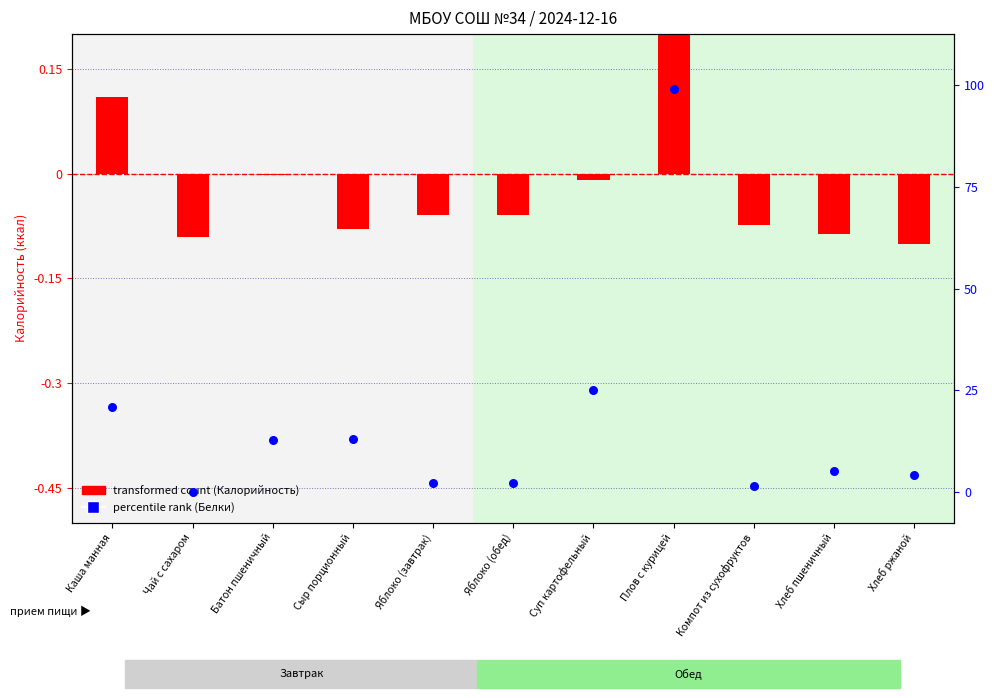

Which series reaches the minimum Y coordinate?

transformed count